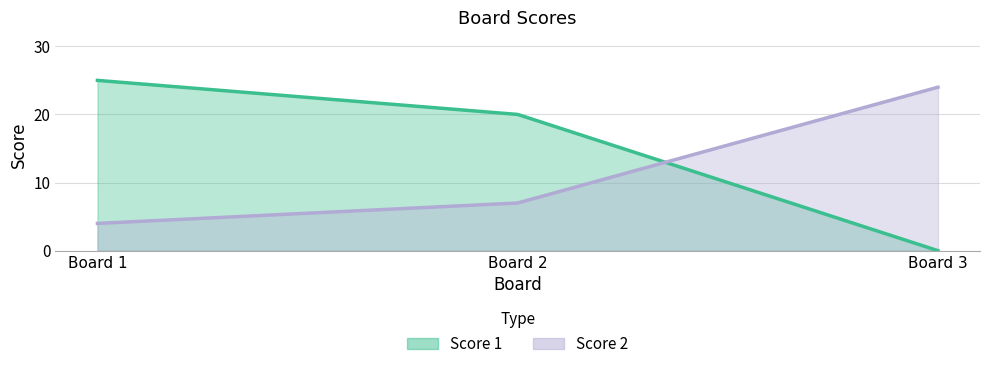

Reading left to right, extract all data points from this chart.

Score 1: 25	20	0
Score 2: 4	7	24